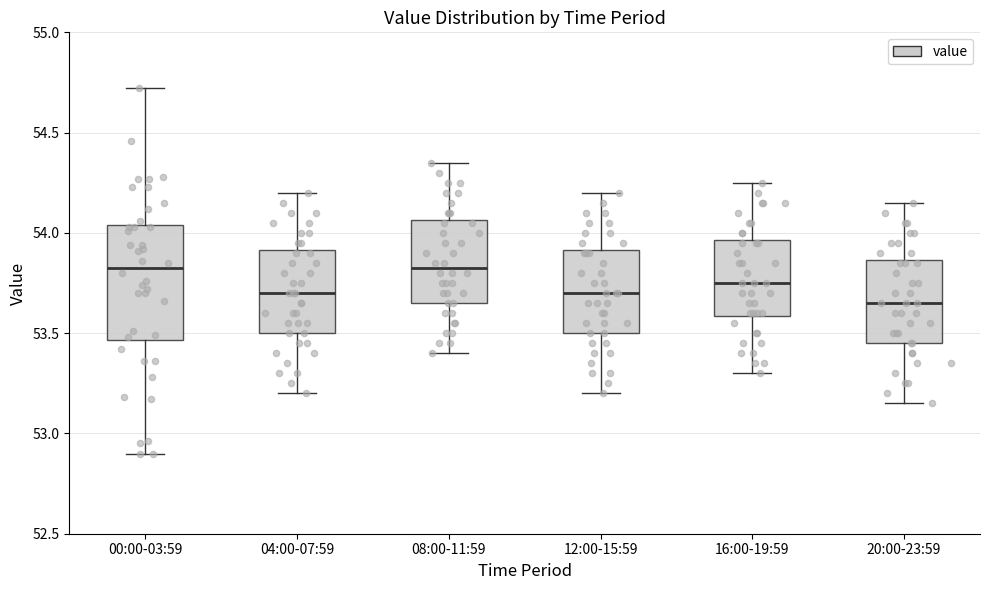

Which box is the tallest, from its lower edge to its upper edge?

00:00-03:59